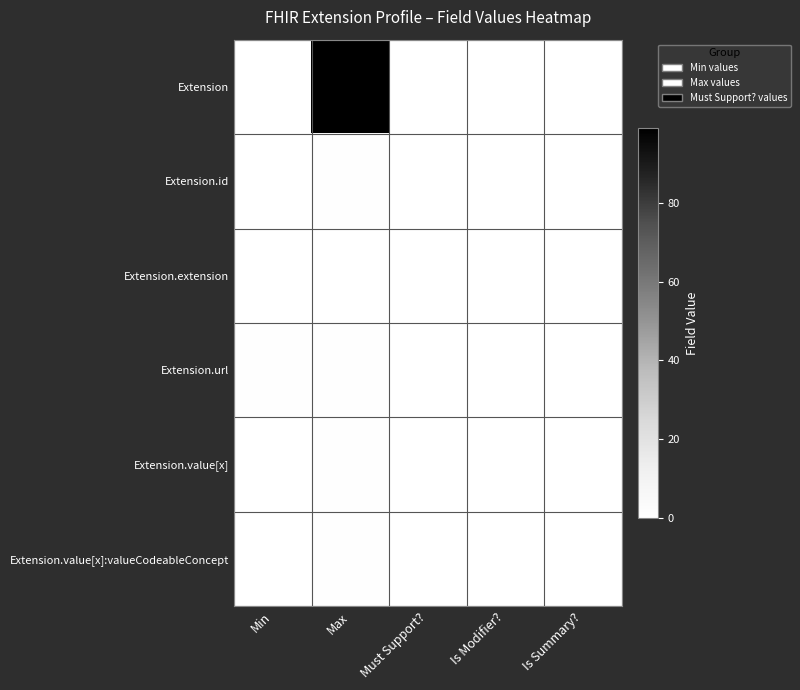

Reading left to right, list all the values displayed in this chart.

Extension: Min=0	Max=99	Must Support?=0	Is Modifier?=0	Is Summary?=0
Extension.id: Min=0	Max=1	Must Support?=0	Is Modifier?=0	Is Summary?=0
Extension.extension: Min=0	Max=0	Must Support?=0	Is Modifier?=0	Is Summary?=0
Extension.url: Min=1	Max=1	Must Support?=0	Is Modifier?=0	Is Summary?=0
Extension.value[x]: Min=0	Max=1	Must Support?=0	Is Modifier?=0	Is Summary?=0
Extension.value[x]:valueCodeableConcept: Min=0	Max=1	Must Support?=0	Is Modifier?=0	Is Summary?=0